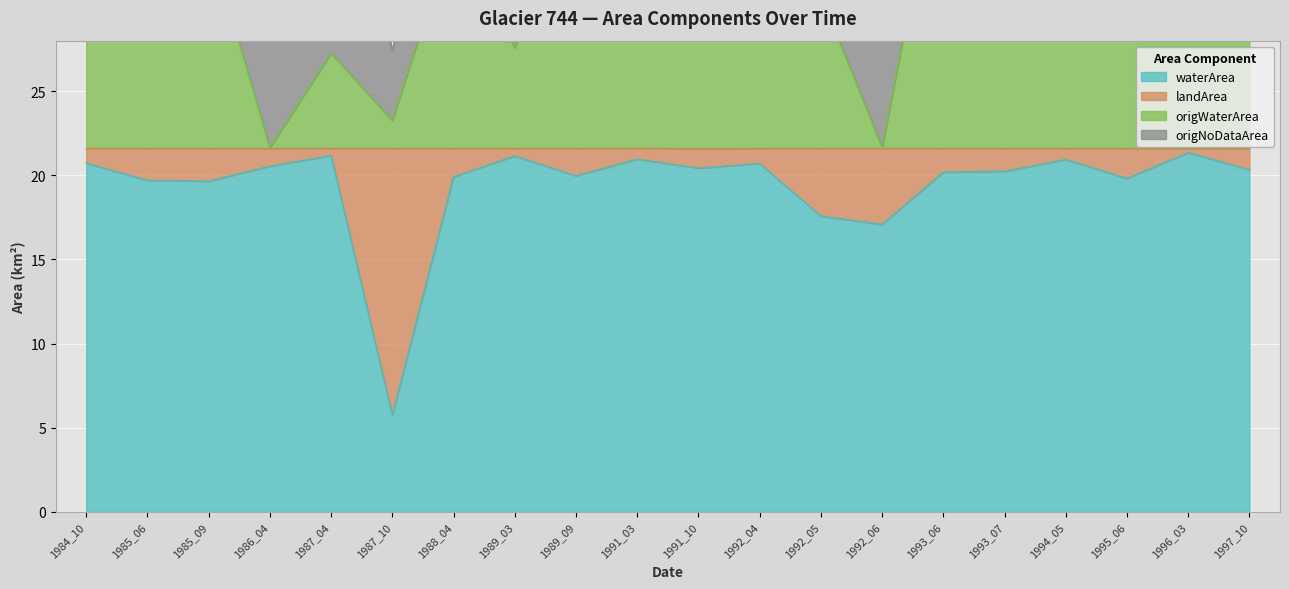

Where does the origWaterArea series first go above 39?

1984_10